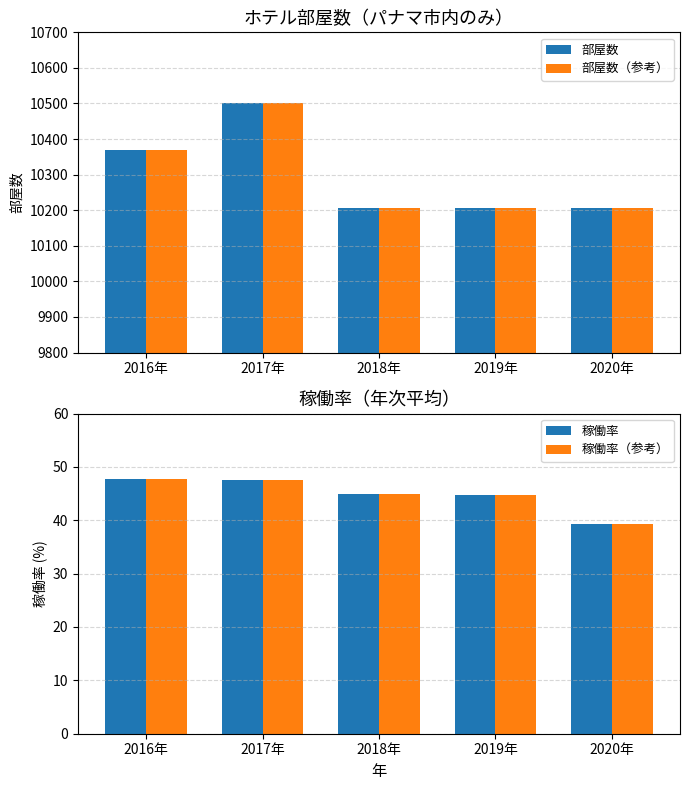

How many values in the 稼働率 series exceed 44?

4